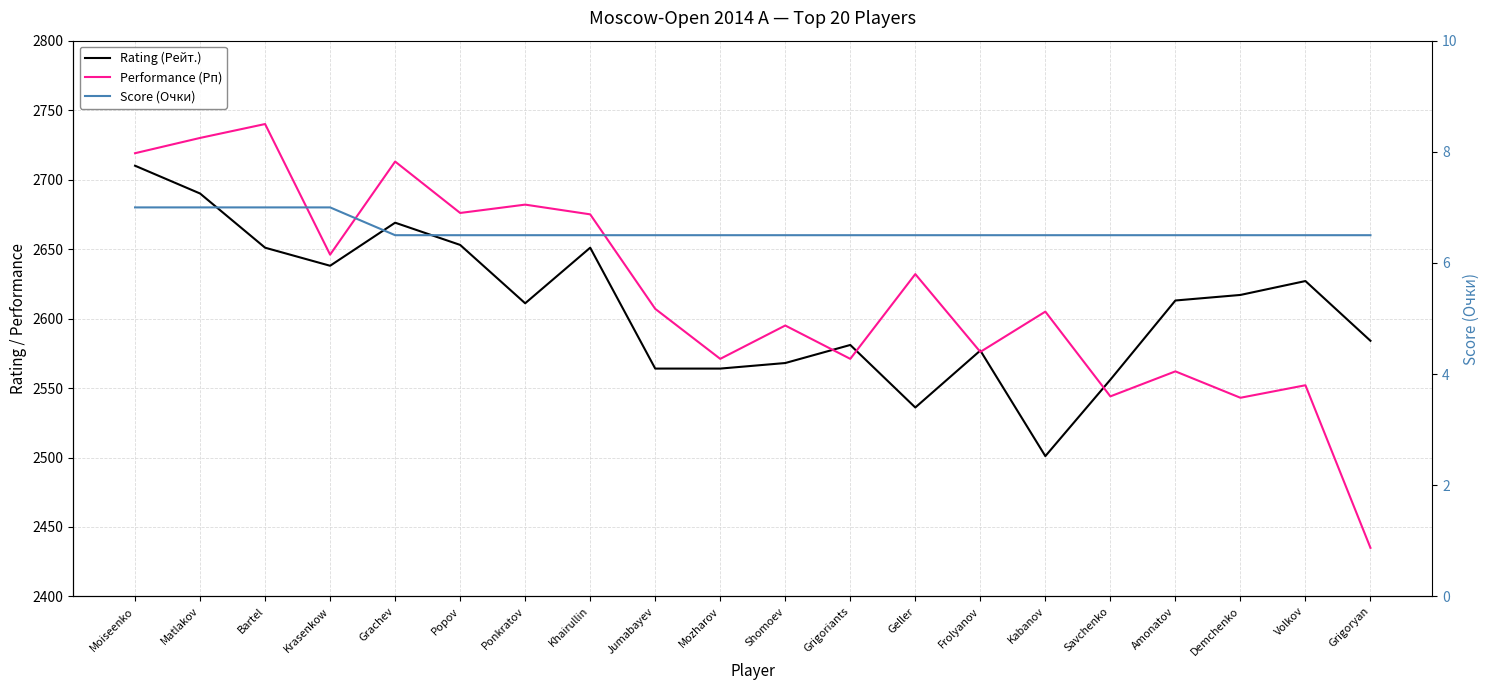

What is the smallest value displayed?

6.5